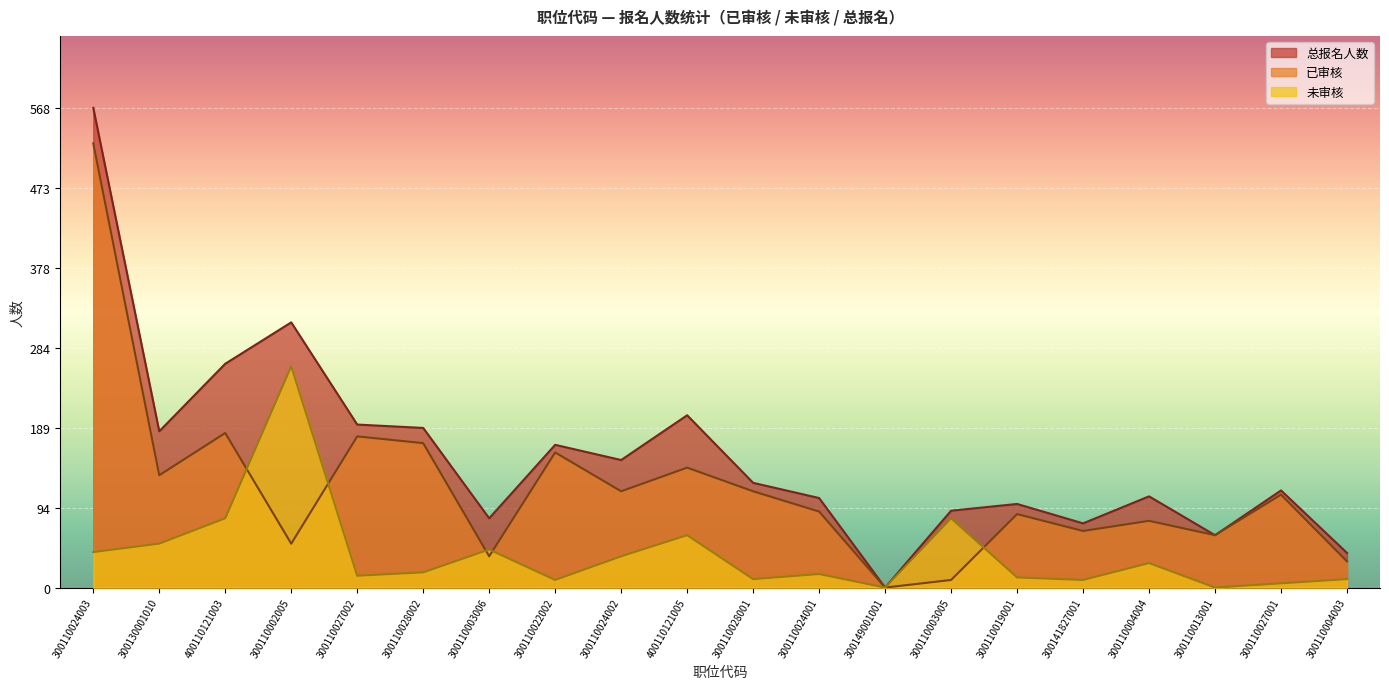

Where does the 总报名人数 series first go above 124?

300110024003